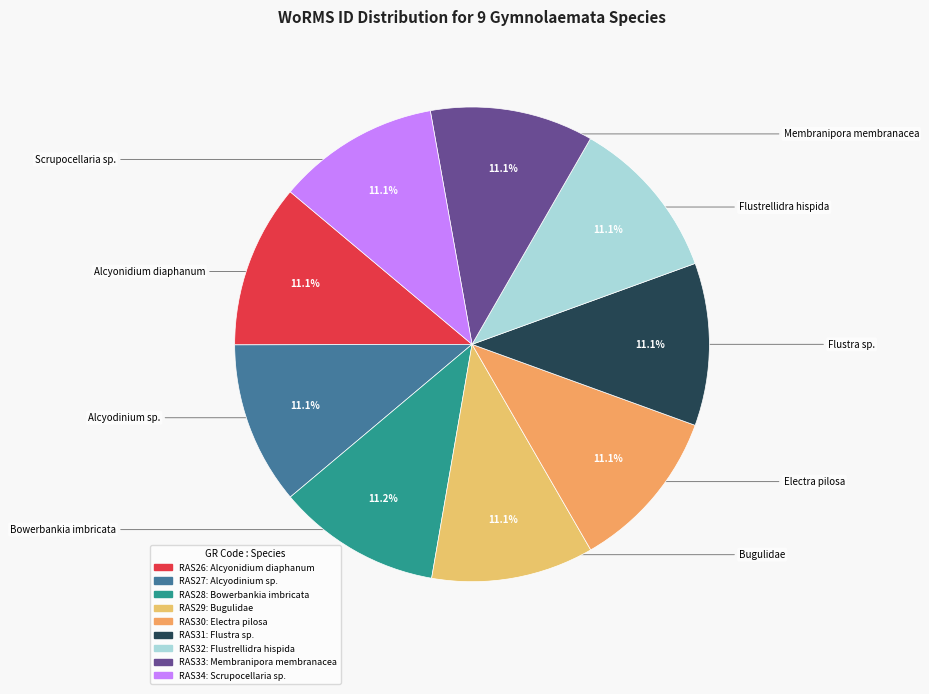

Count the number of slices in the pie.

9